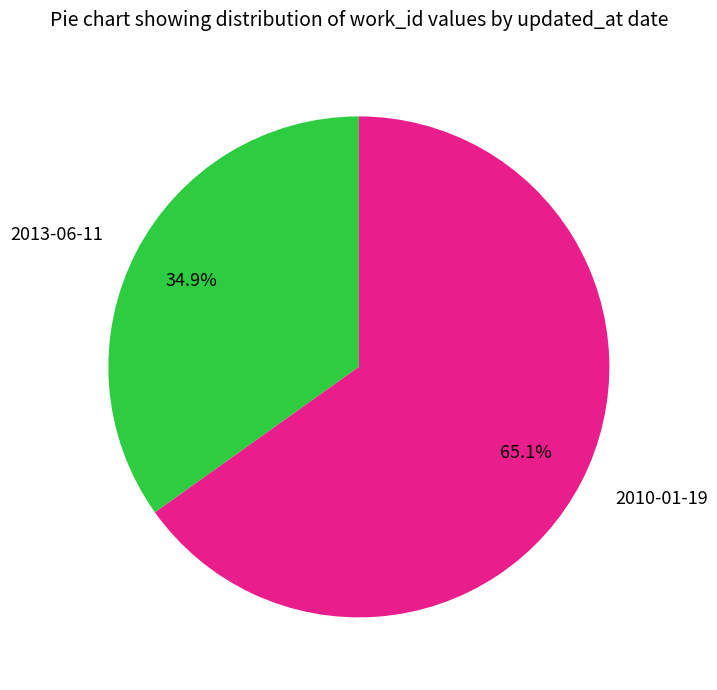

What is the ratio of the value at 2010-01-19 to the value at 2013-06-11?

1.9